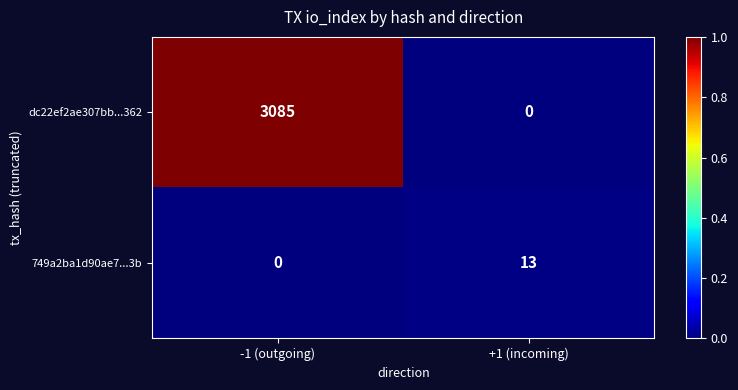

Which series changed the most between -1 (outgoing) and +1 (incoming)?

dc22ef2ae307bb...362